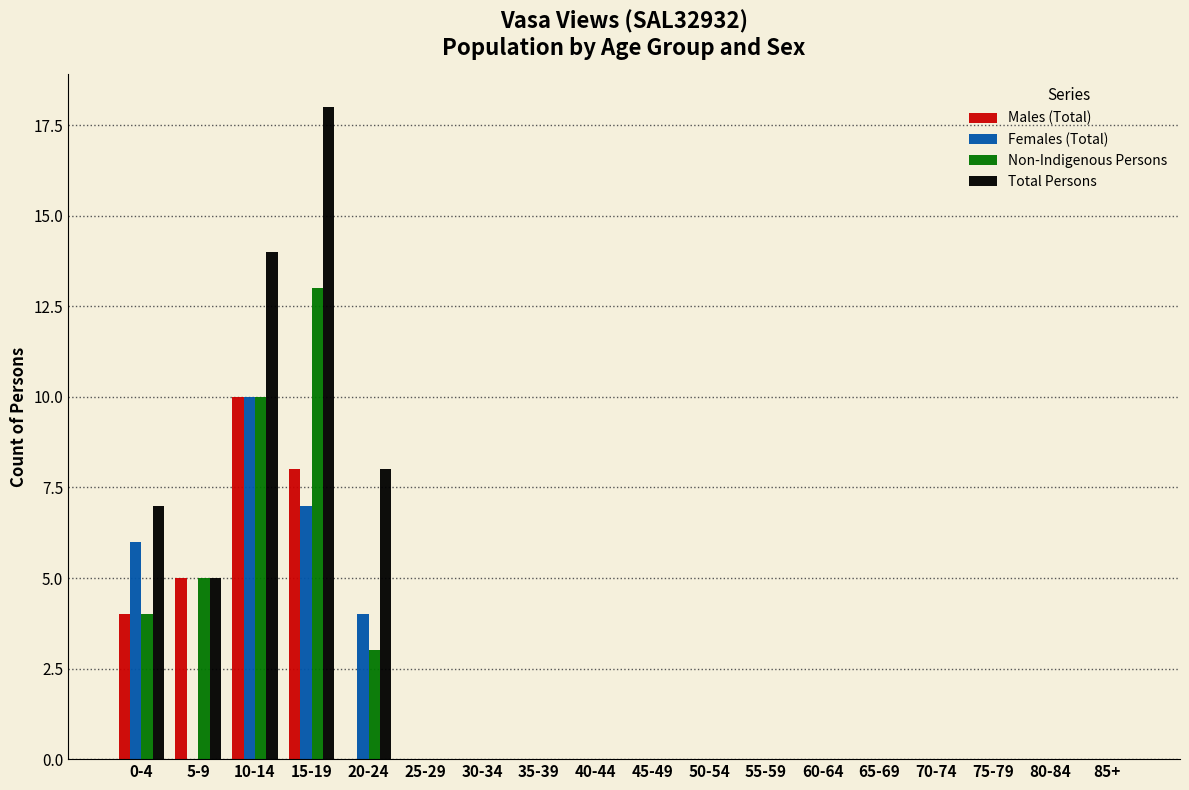

Which category has the highest value in the Non-Indigenous Persons series?

15-19